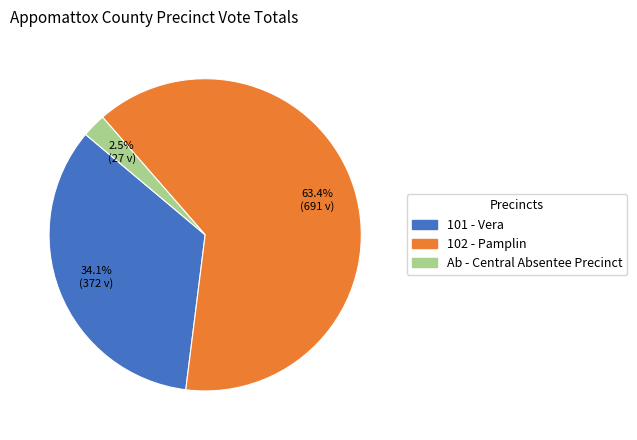

The 102 - Pamplin slice represents 63% of the pie. True or false?

True